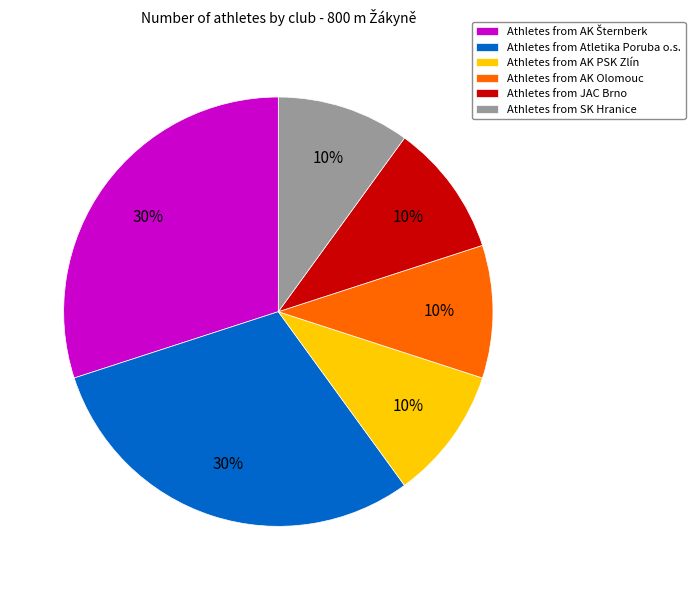

Which has a higher value, Athletes from Atletika Poruba o.s. or Athletes from SK Hranice?

Athletes from Atletika Poruba o.s.